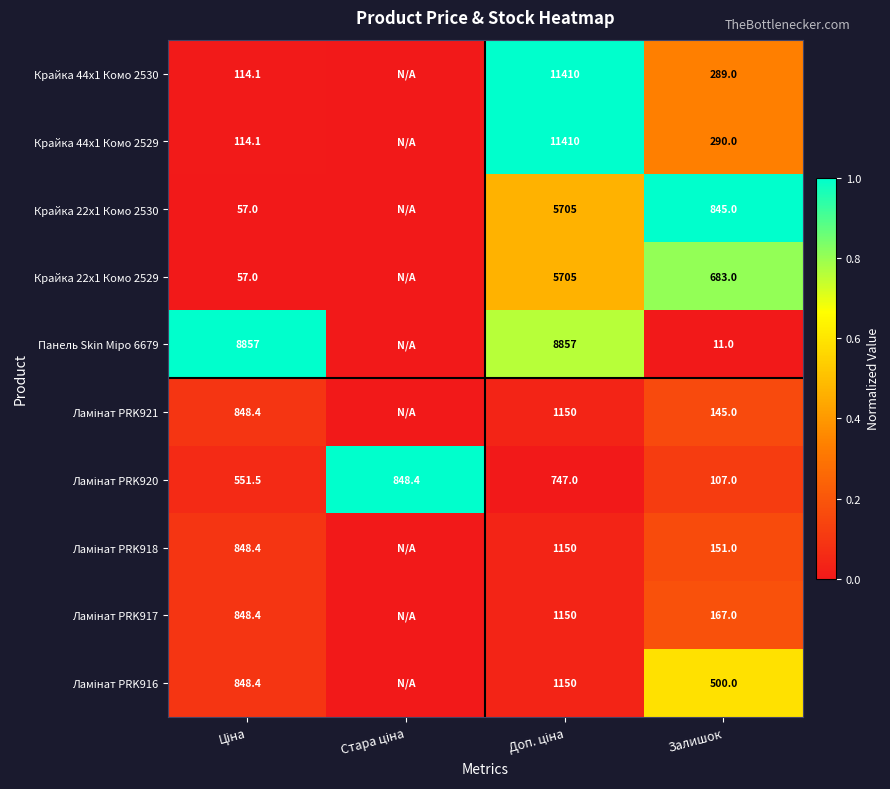

Where is Крайка 44x1 Комо 2529 nearest to the value 0?

Стара ціна